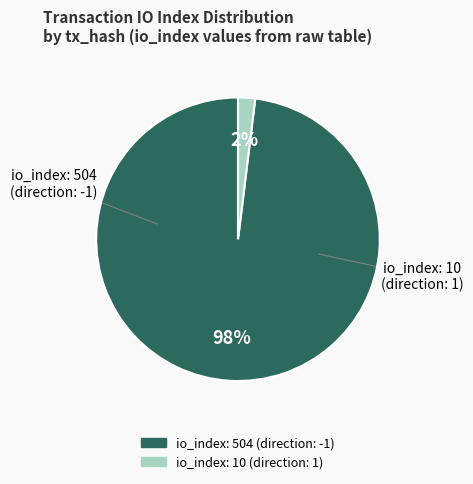

Is there any slice that represents more than half of the pie?

Yes